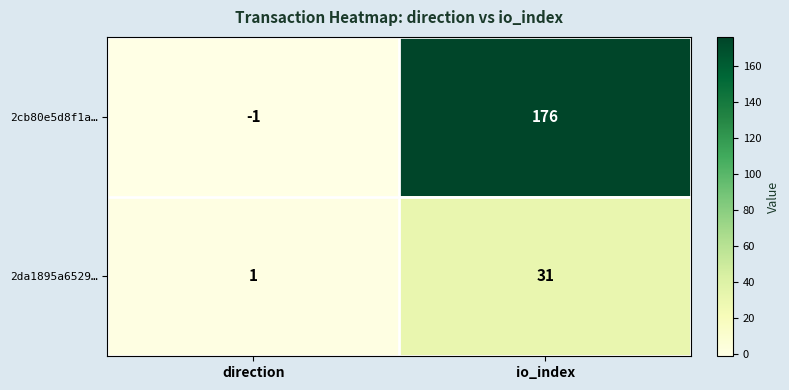

Which label corresponds to the largest value in the chart?

io_index